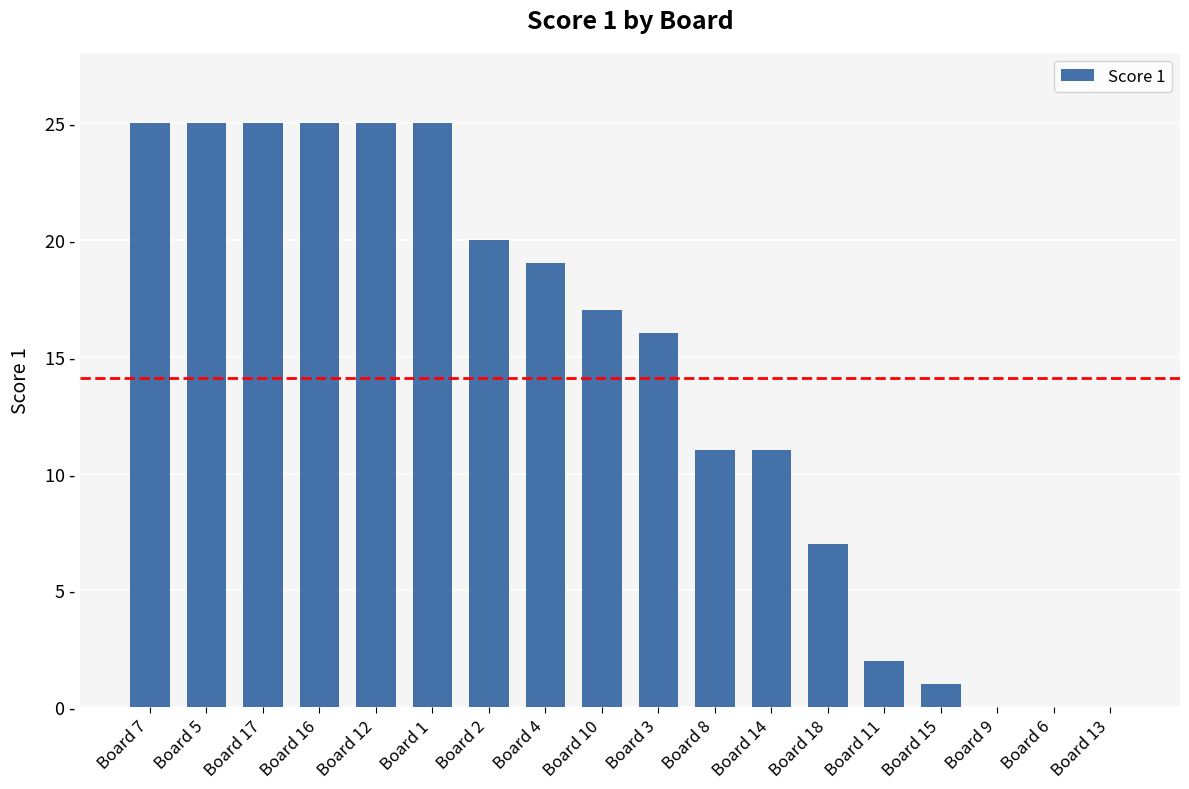

Reading right to left, what are all the values shown in this chart?

Board 13=0	Board 6=0	Board 9=0	Board 15=1	Board 11=2	Board 18=7	Board 14=11	Board 8=11	Board 3=16	Board 10=17	Board 4=19	Board 2=20	Board 1=25	Board 12=25	Board 16=25	Board 17=25	Board 5=25	Board 7=25